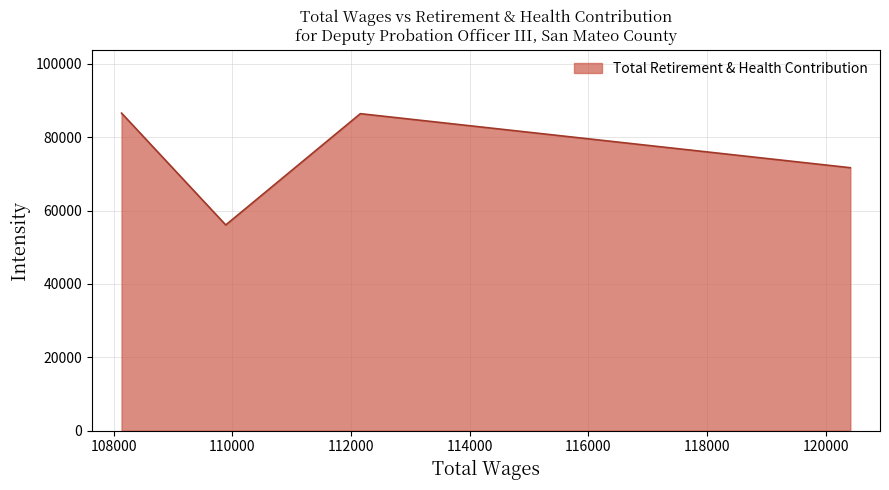

What is the smallest value displayed?

56084